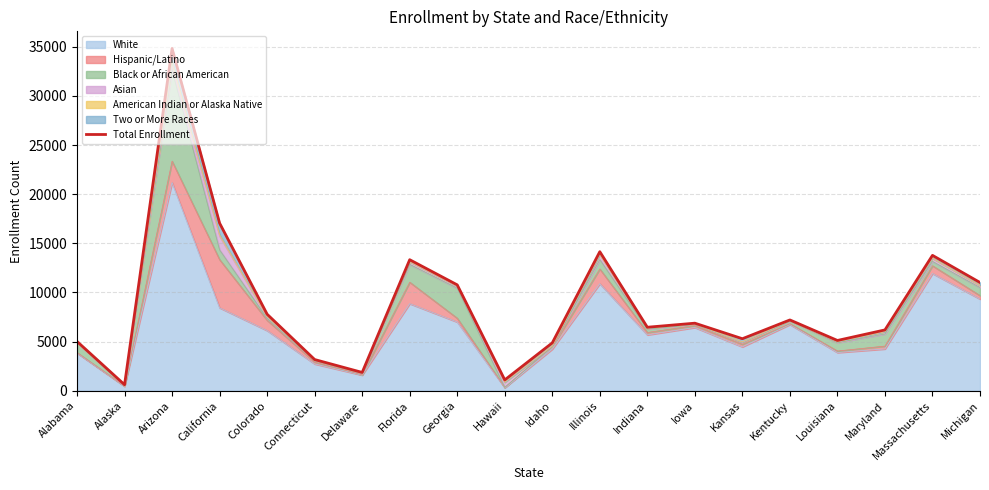

Does the chart display data point markers on the line(s)?

No